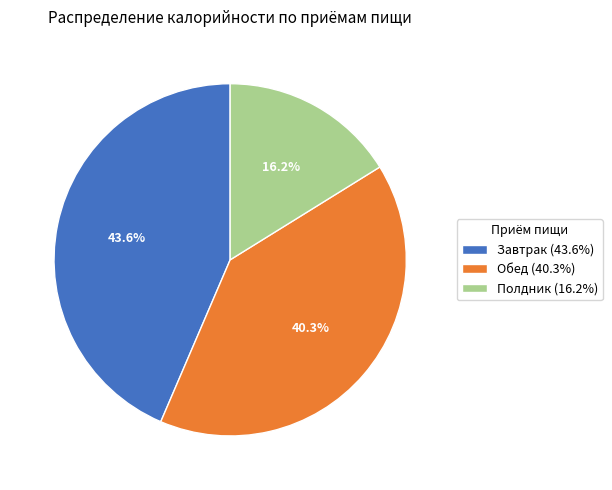

Approximately how many times larger is the value at Обед compared to Полдник?

2.5